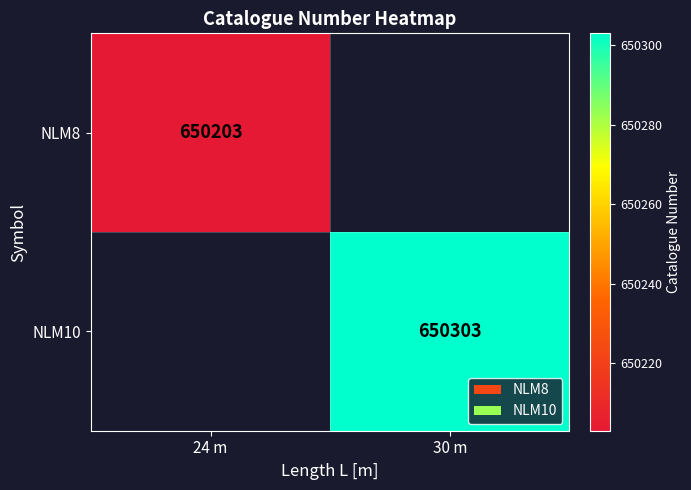

The NLM10 series shows 650303 at 30 m. True or false?

True